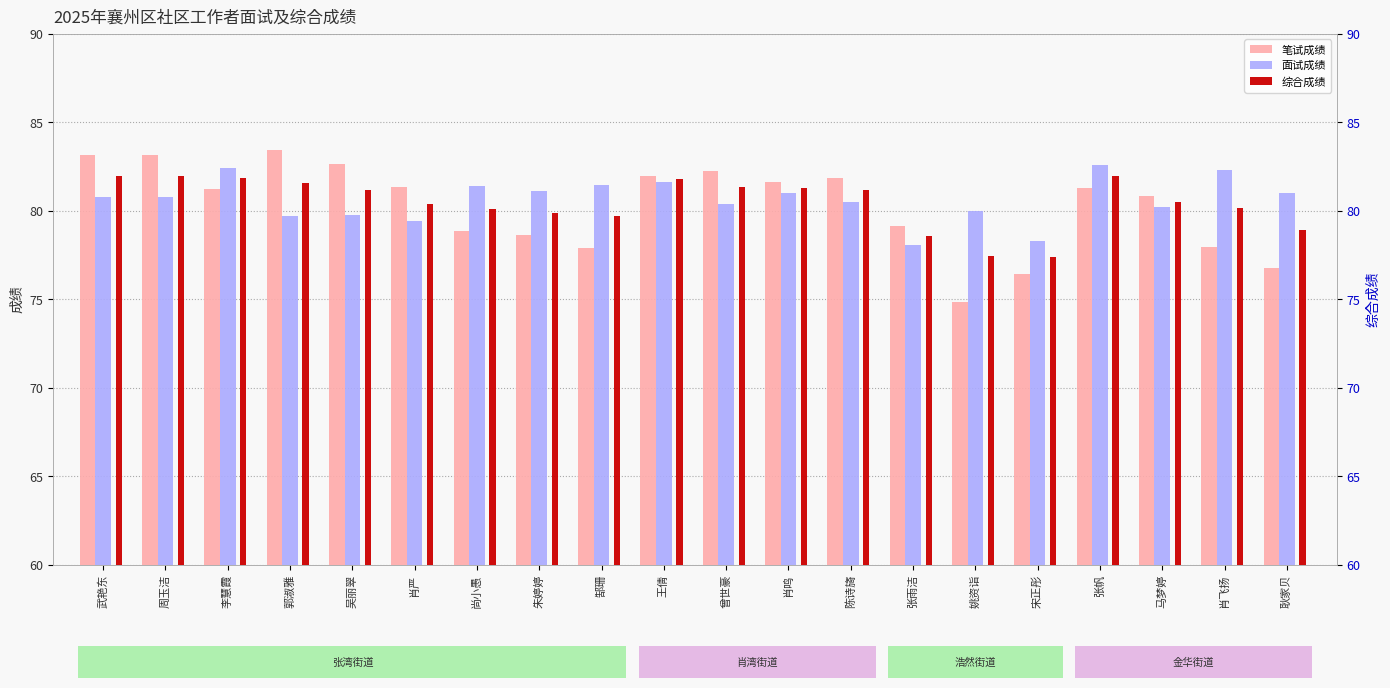

At 肖严, list the series in order from smallest to largest.

面试成绩, 综合成绩, 笔试成绩